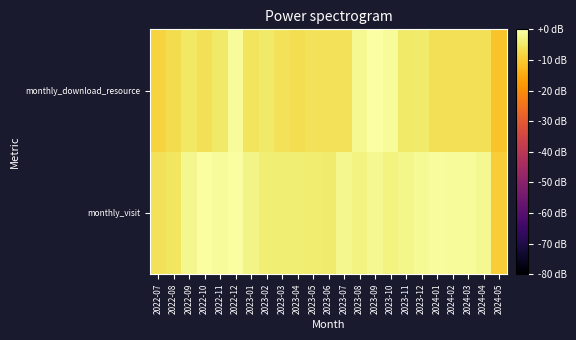

What is the difference between the highest and lowest values at 2024-04?

4.8